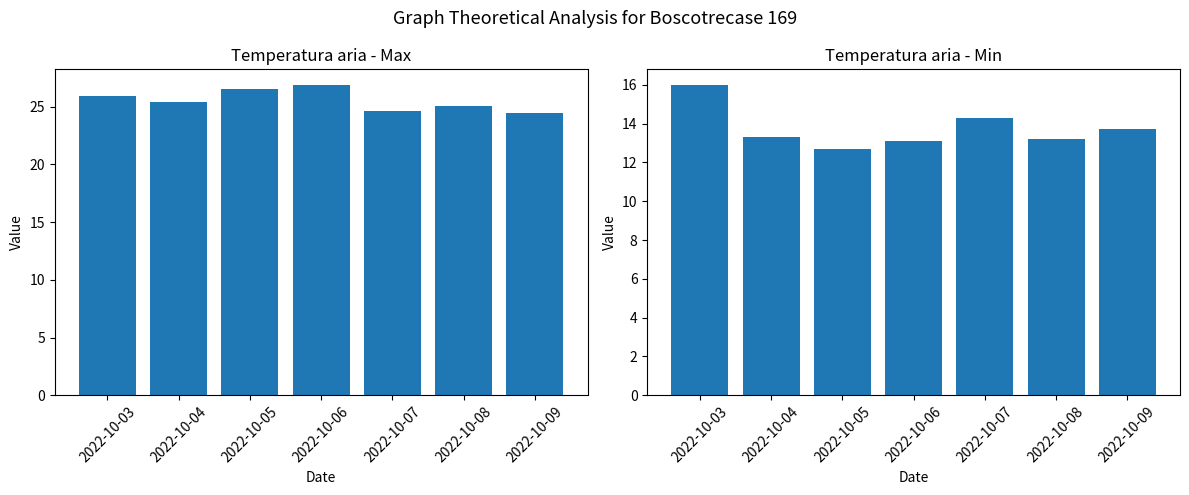

At 2022-10-05, list the series in order from smallest to largest.

Temp Min, Temp Max